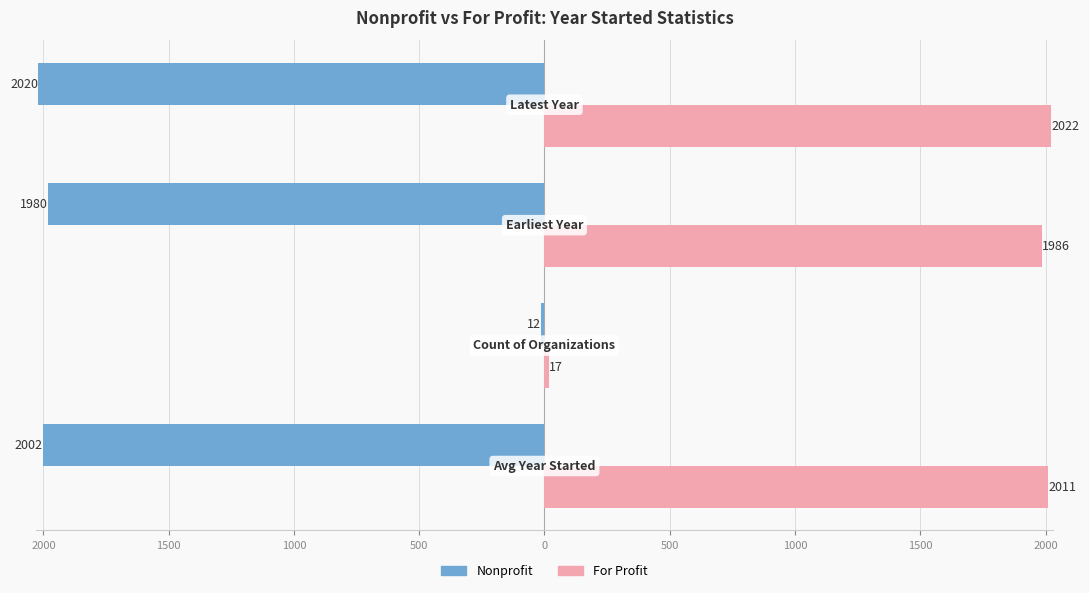

What are all the series names shown in the legend?

Nonprofit, For Profit